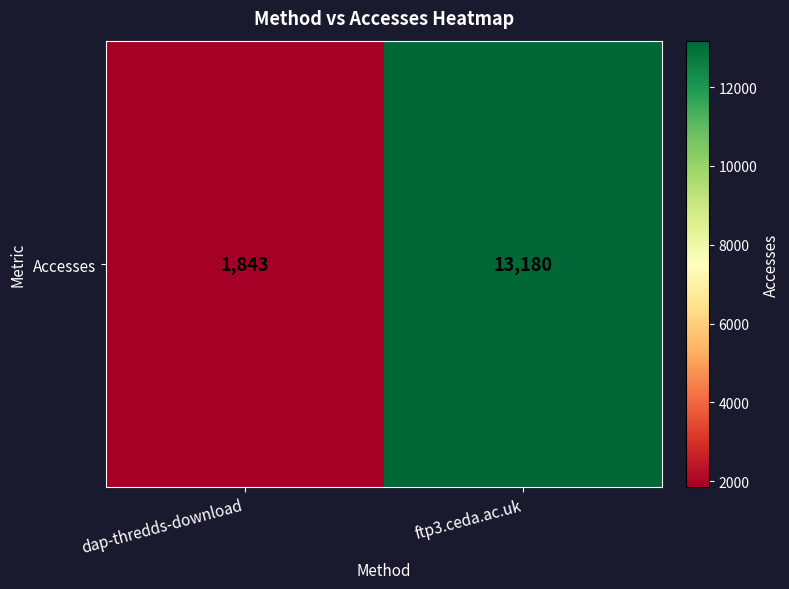

How many data points are less than 13180?

1